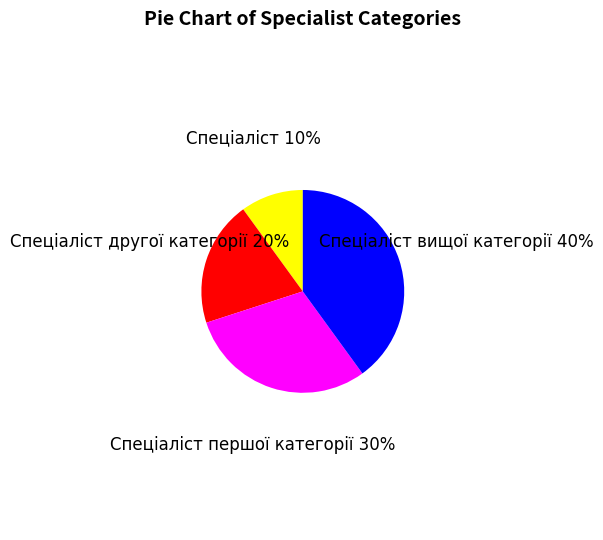

Do Спеціаліст другої категорії and Спеціаліст вищої категорії together represent more than half of the pie?

Yes